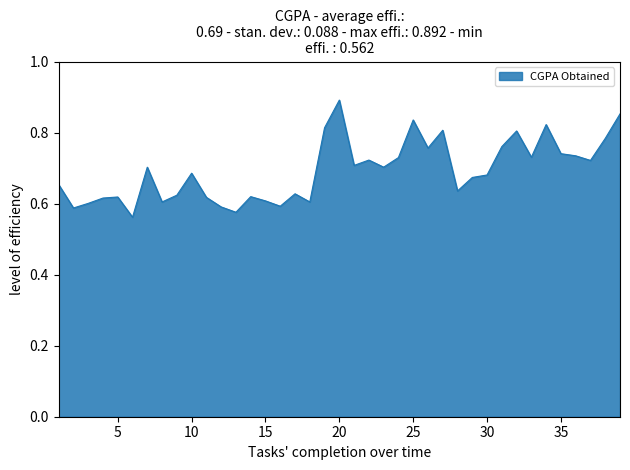

How many series are shown in this chart?

1